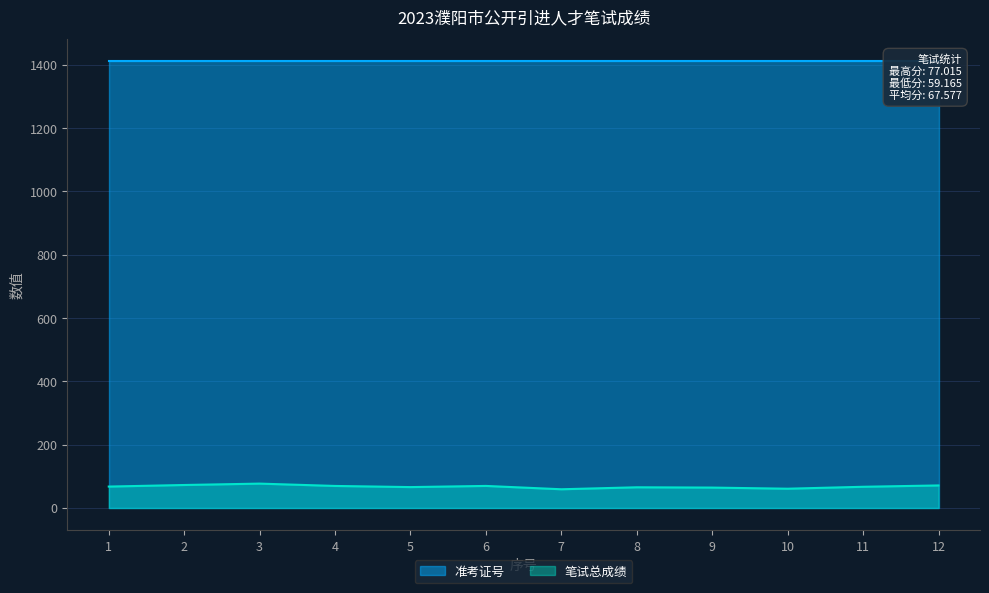

Which series has the largest total across all categories?

准考证号